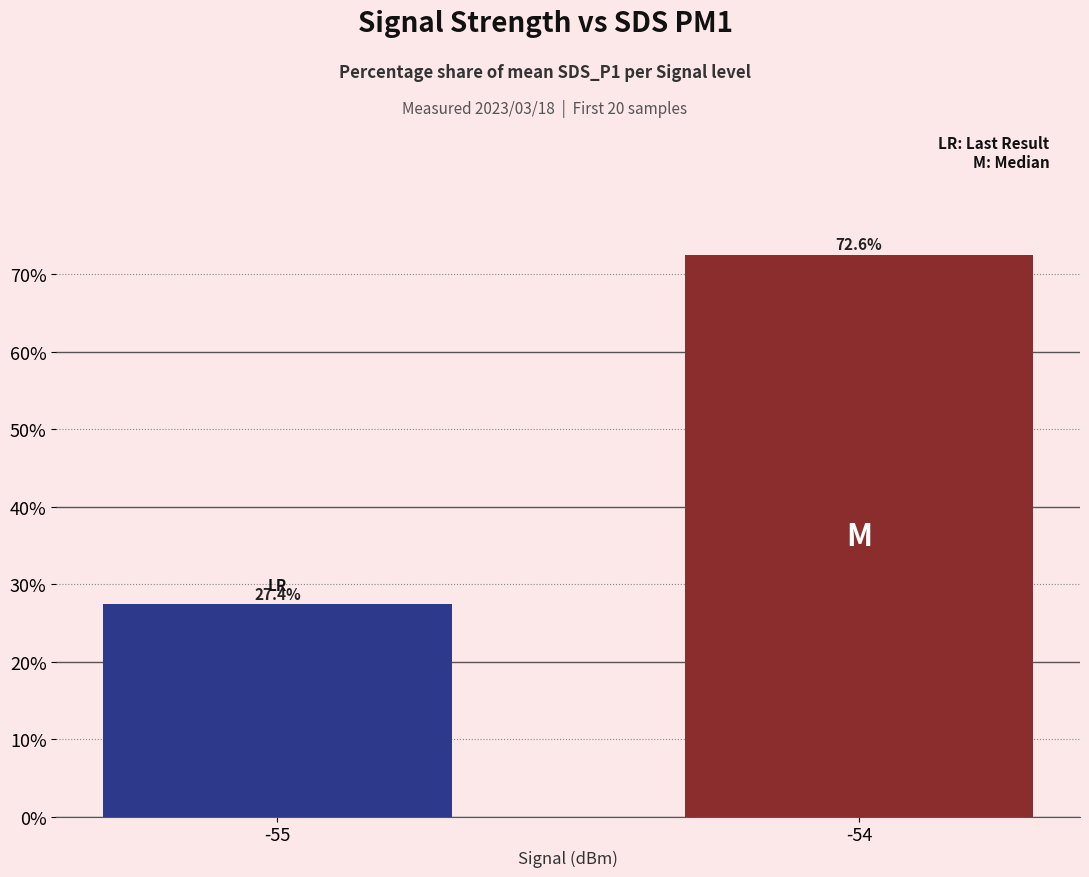

What is the average value?

50.0